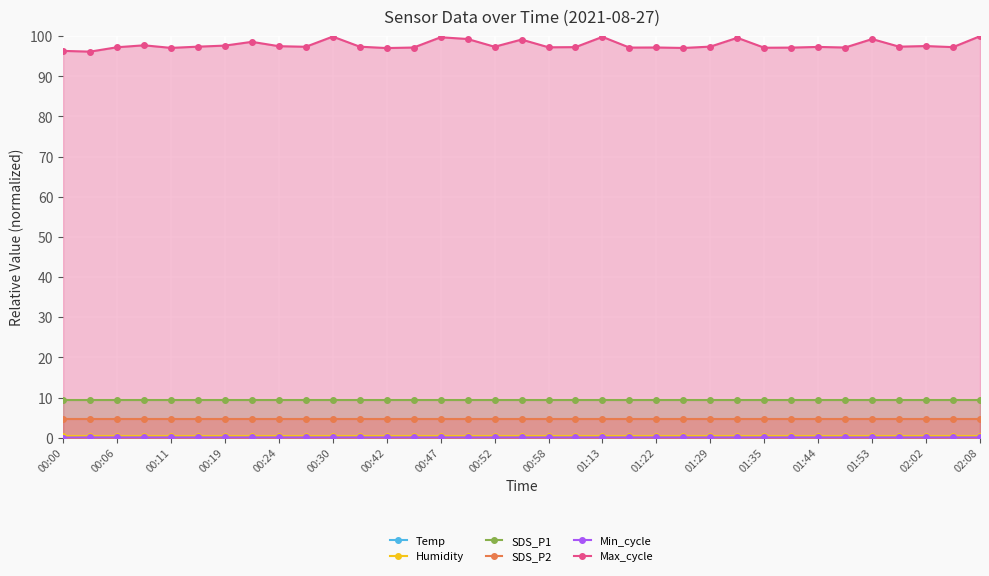

In Max_cycle, how many points are higher than both neighbors (excluding endpoints)?

11